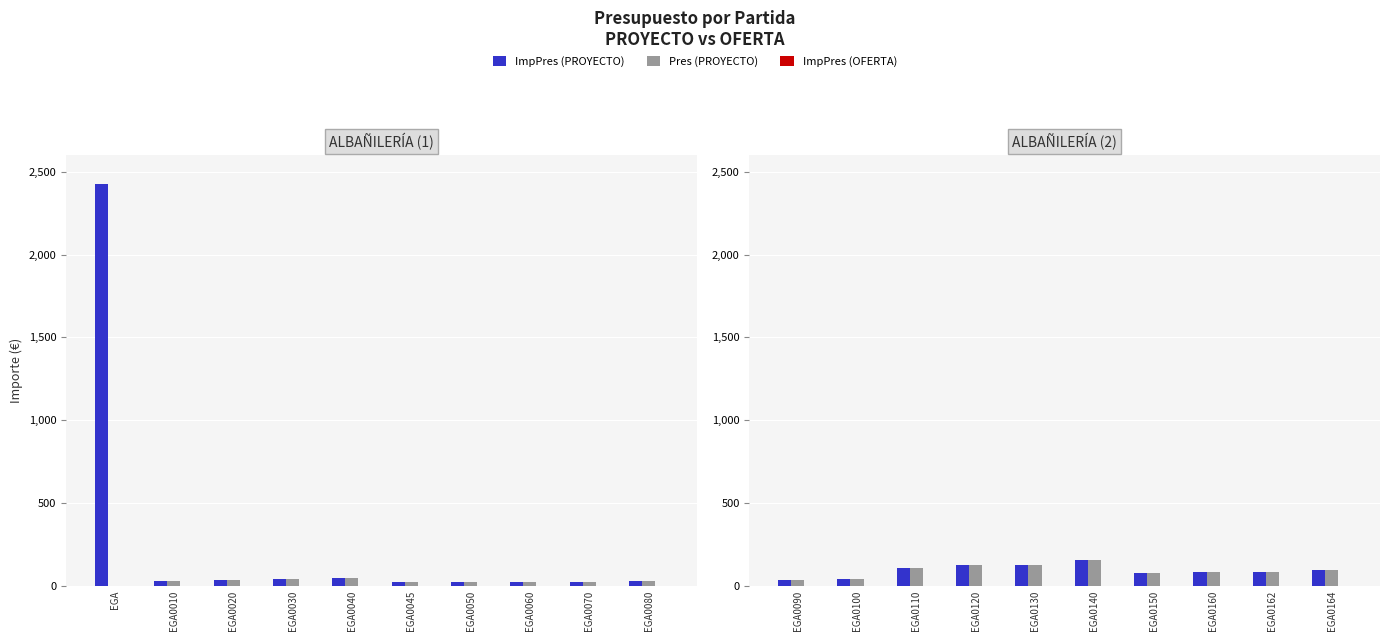

Does the chart contain stacked bars?

No